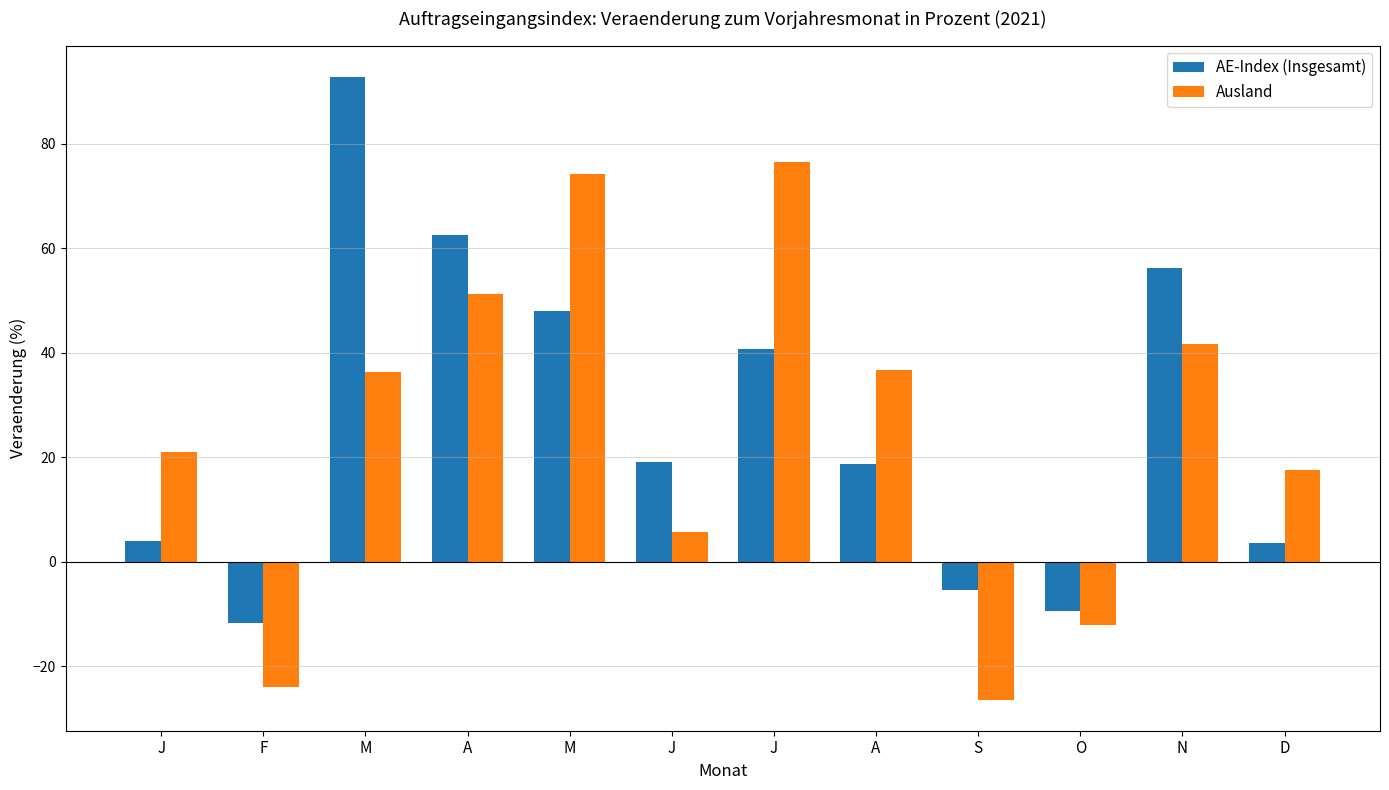

Count the number of categories in the chart.

12